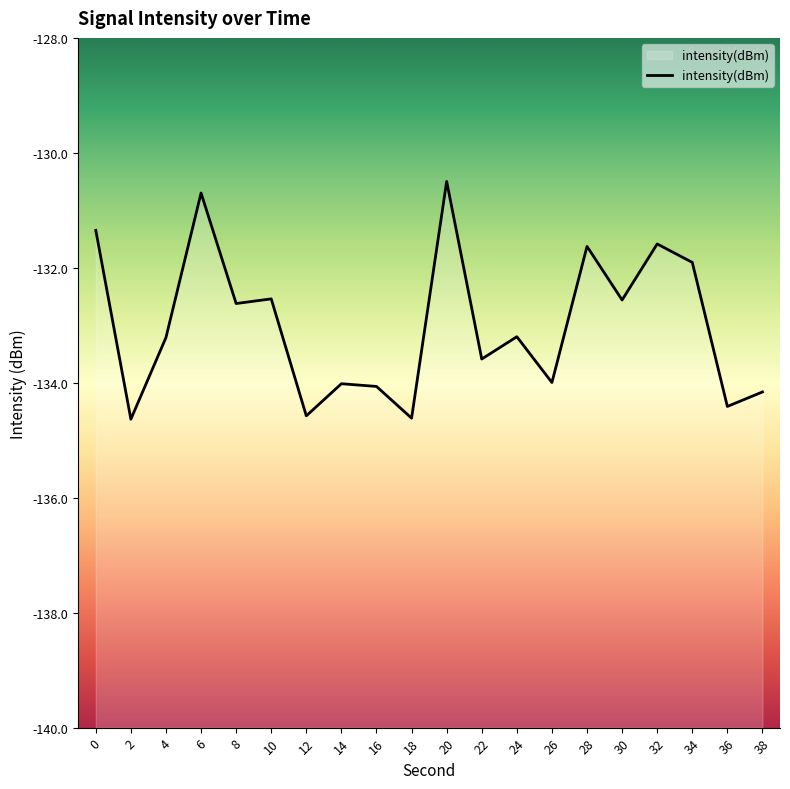

Does the chart have visible grid lines?

No